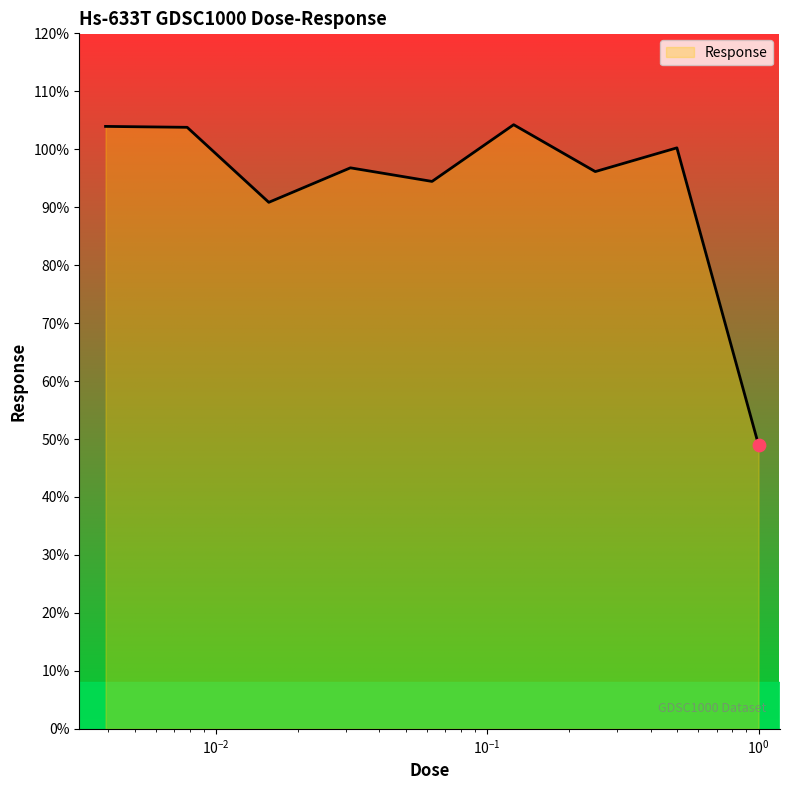

What is the smallest value displayed?

49.0